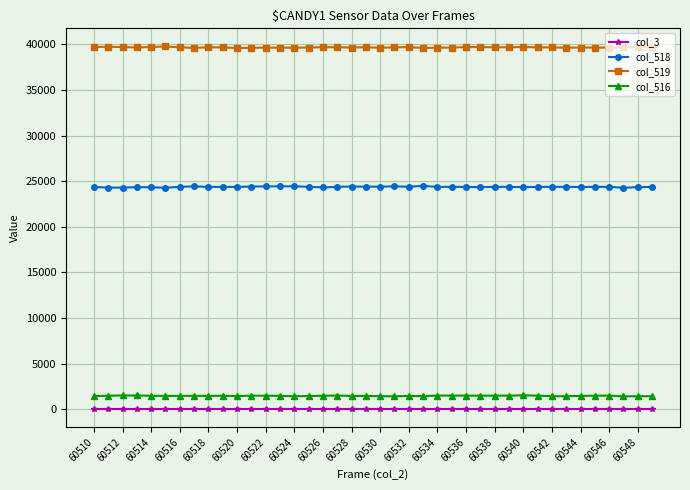

What is the sum of all col_516 values?

58638